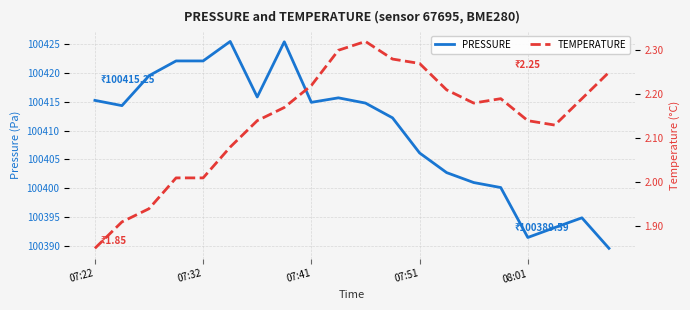

What position from the left is 14?

15